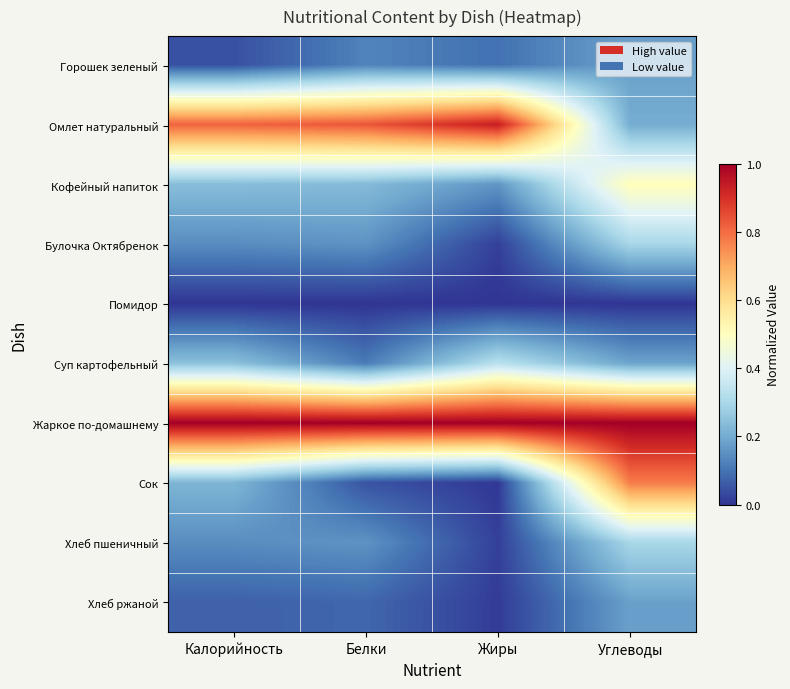

Between Белки and Углеводы, which series saw the biggest shift?

Сок